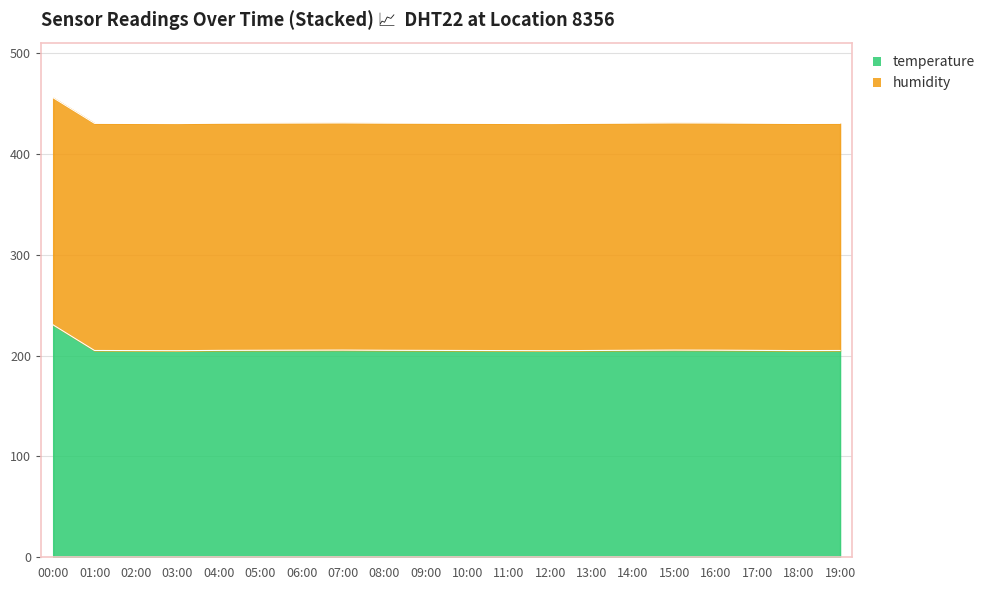

What is the minimum value shown in the chart?

204.9